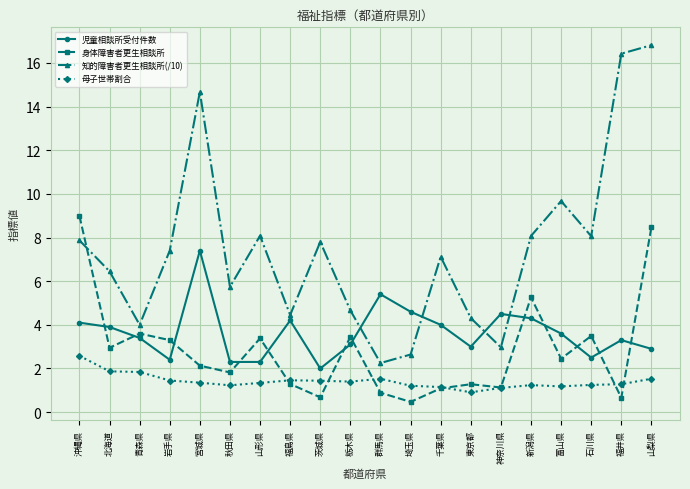

In 知的障害者更生相談所(/10), how many points are lower than both neighbors (excluding endpoints)?

6